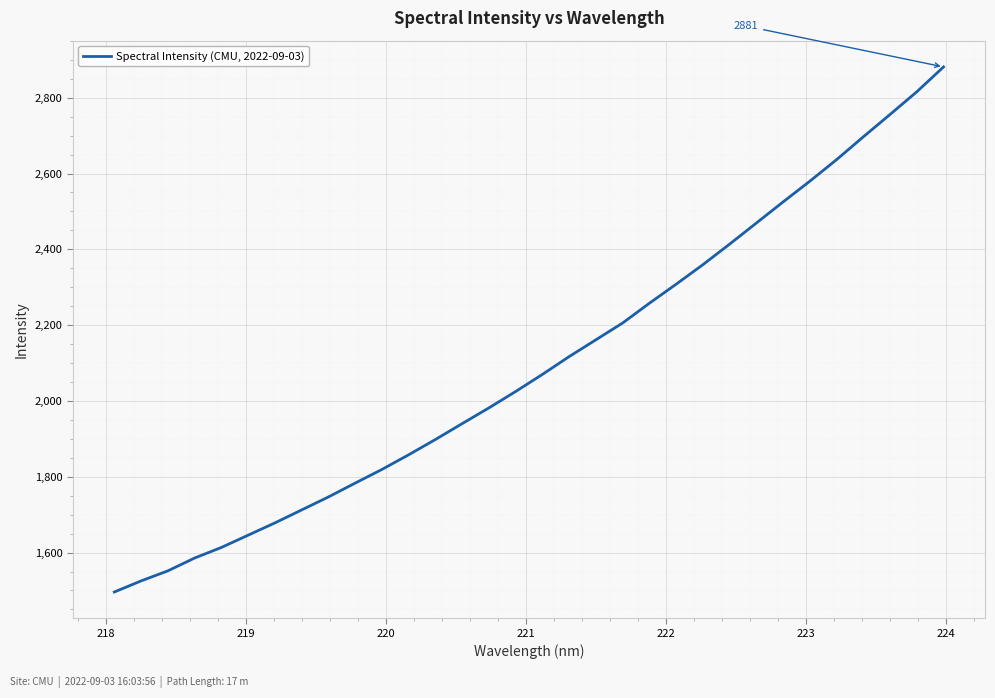

What is the difference between the maximum and minimum values?

1385.4